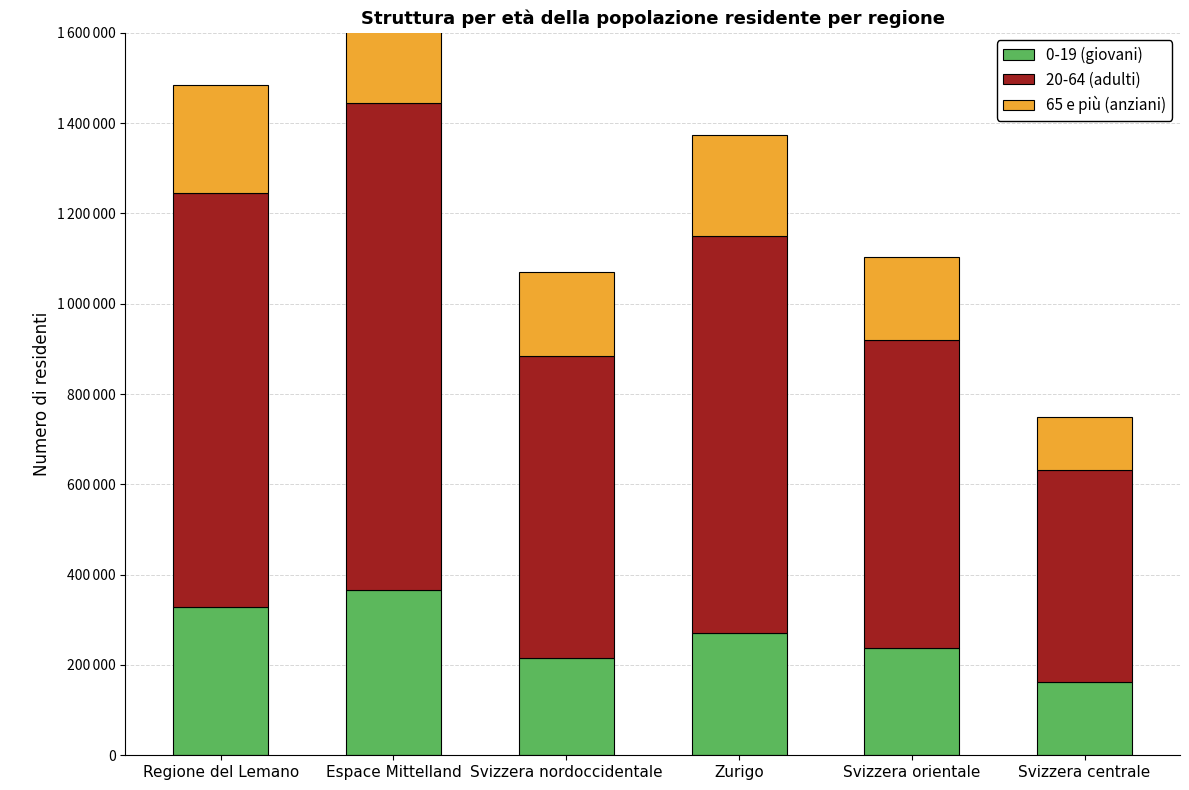

How many series are shown in this chart?

3